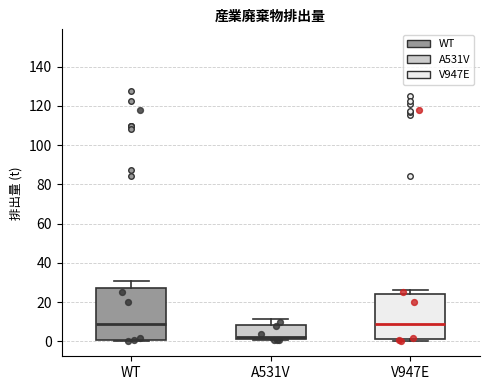

Where does the upper whisker of the box for V947E end on the y-axis? The values are not printed on the chart, so give them approximately, as read against the axis.

26